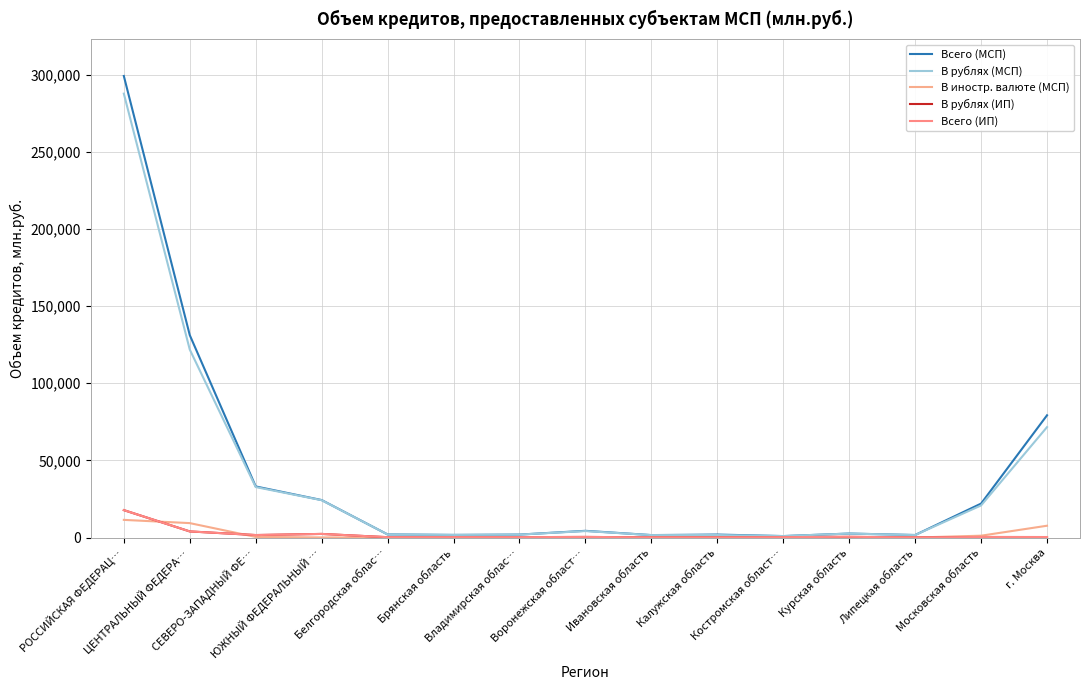

At which category is the sum across all series the highest?

РОССИЙСКАЯ ФЕДЕРАЦ…